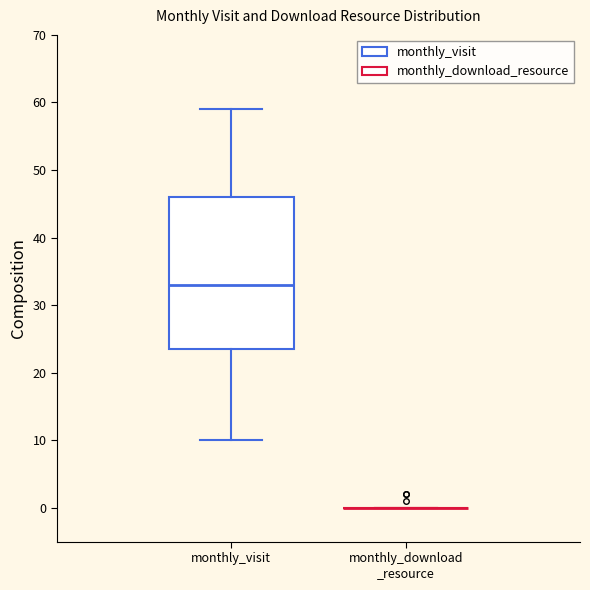

Reading left to right, read every box against the y-axis: the position of its median line, the range the box covers, and the ends of its whiskers. The values are not printed on the chart, so give them approximately, as read against the axis.

monthly_visit: median 33, box 24 to 46, whiskers 10 to 59
monthly_download _resource: box collapsed to a line at 0, whiskers 0 to 0